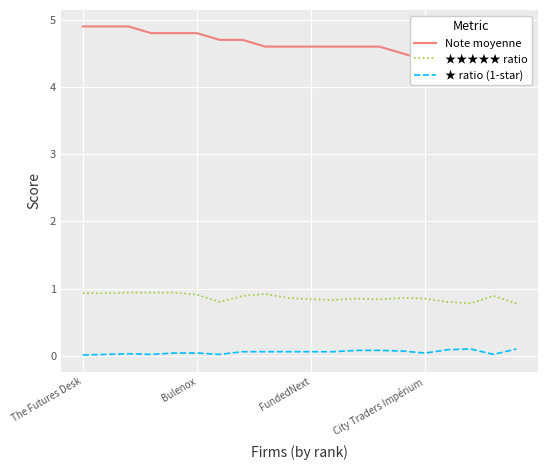

What is the greatest value displayed?

4.9